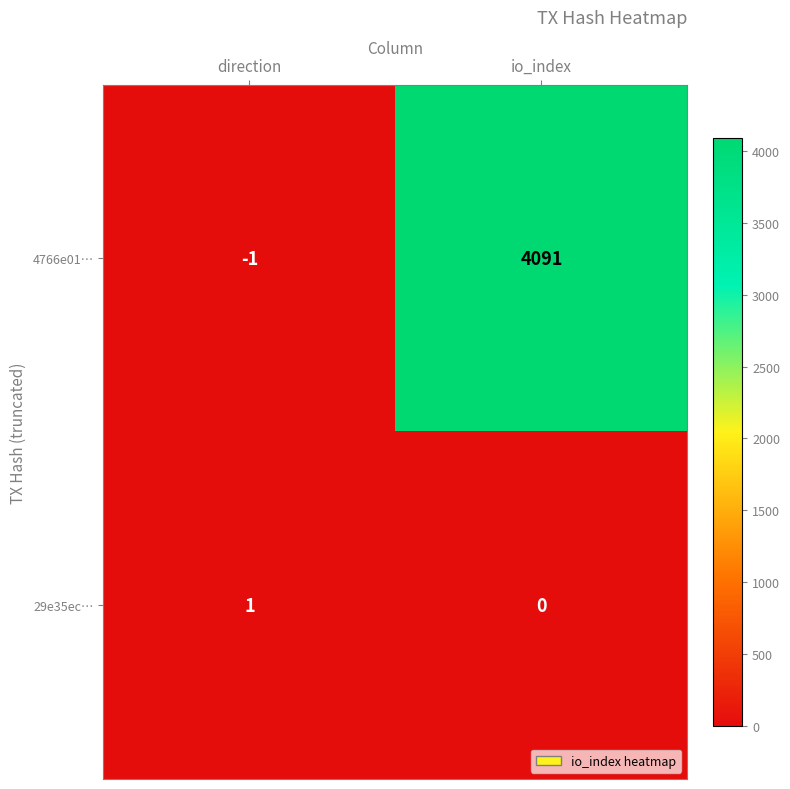

Reading left to right, extract all data points from this chart.

4766e01…: direction=-1	io_index=4091
29e35ec…: direction=1	io_index=0